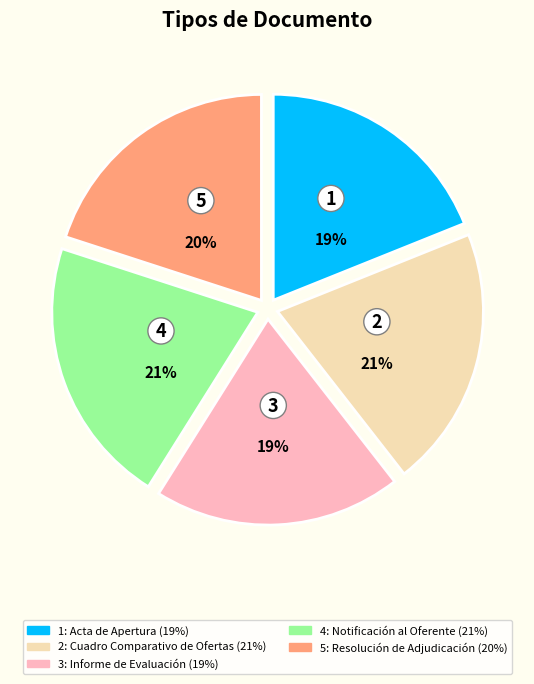

Is there a majority slice in this chart?

No